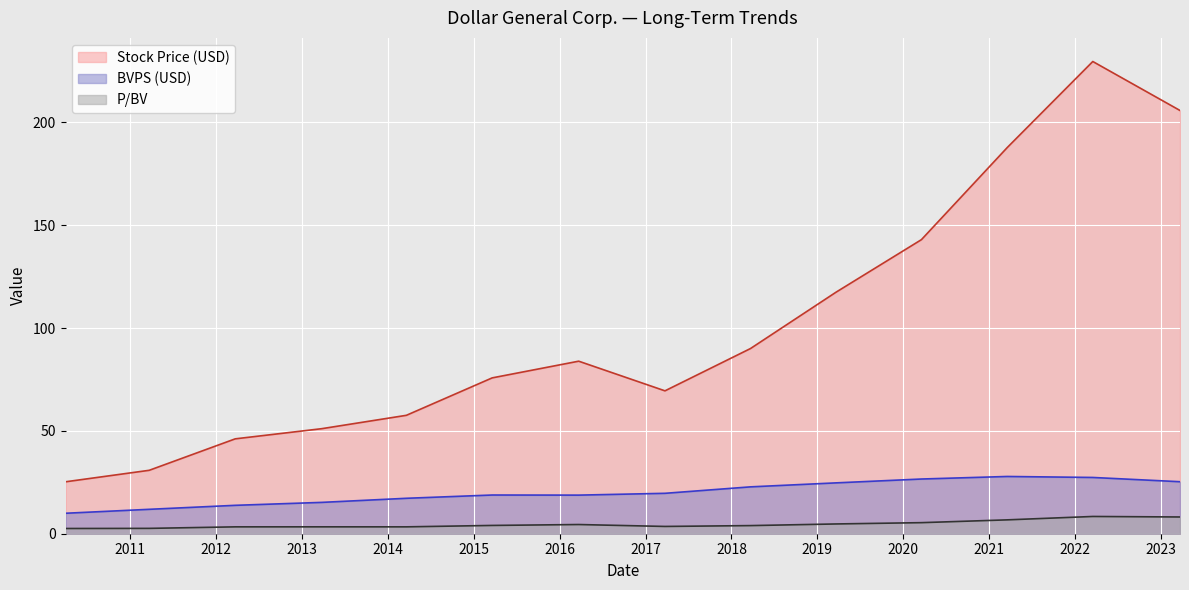

What is the difference between the Stock Price (USD) values at 2022-03-18 and 2010-03-31?

204.4